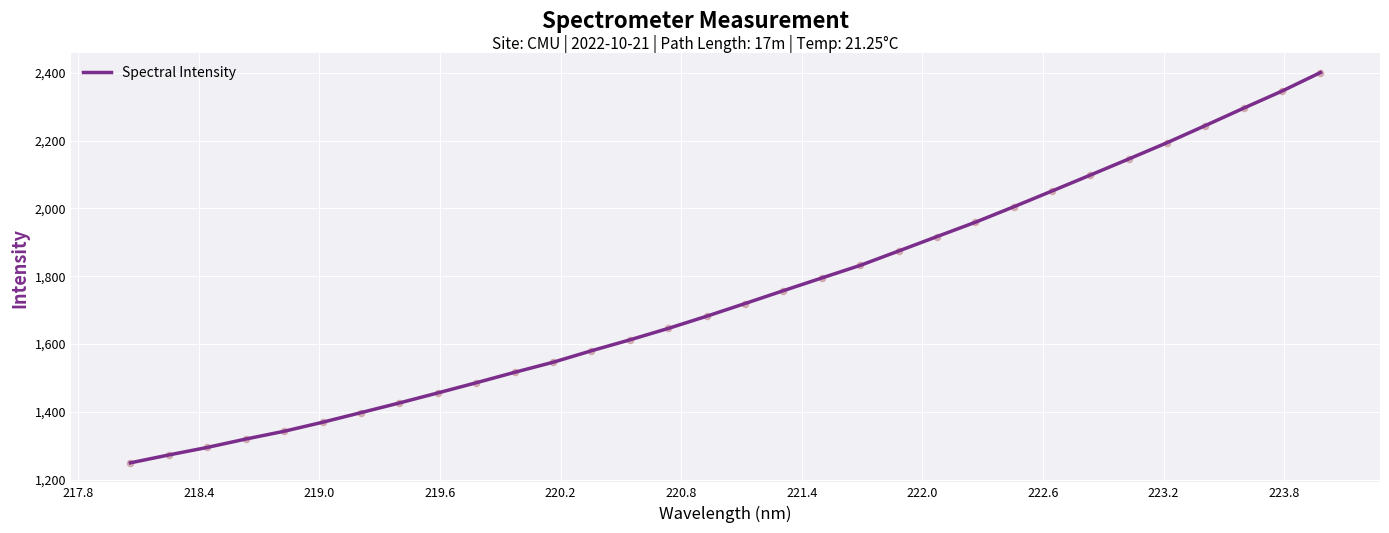

What is the smallest value displayed?

1249.9